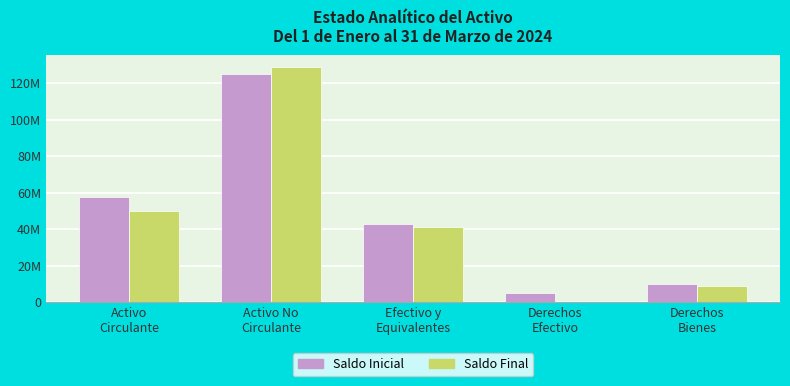

Which series has the largest range (max minus min)?

Saldo Final